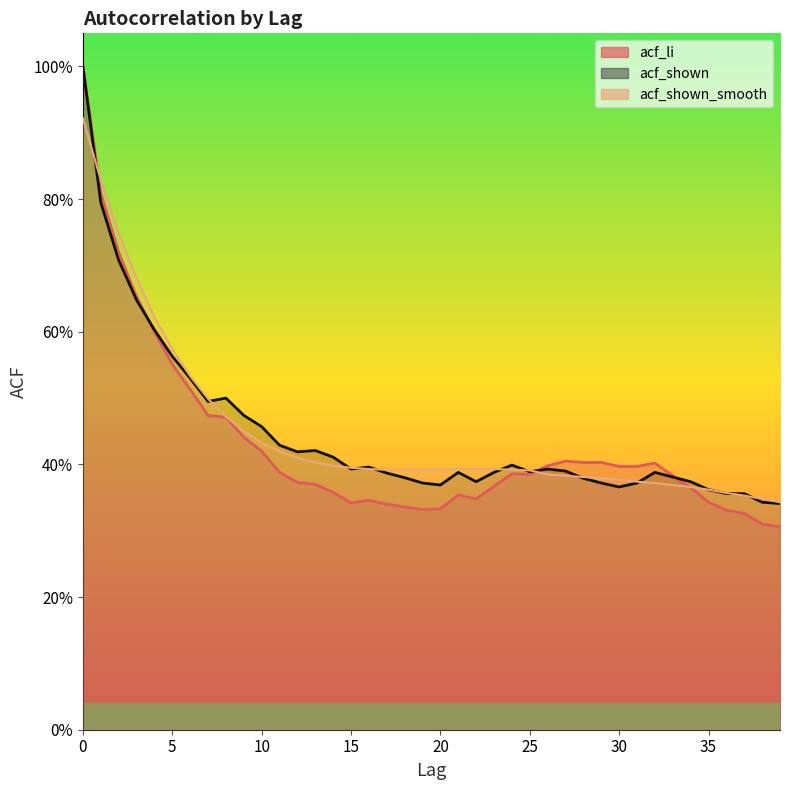

What is the difference between the maximum and minimum values in the acf_shown_smooth series?

0.6